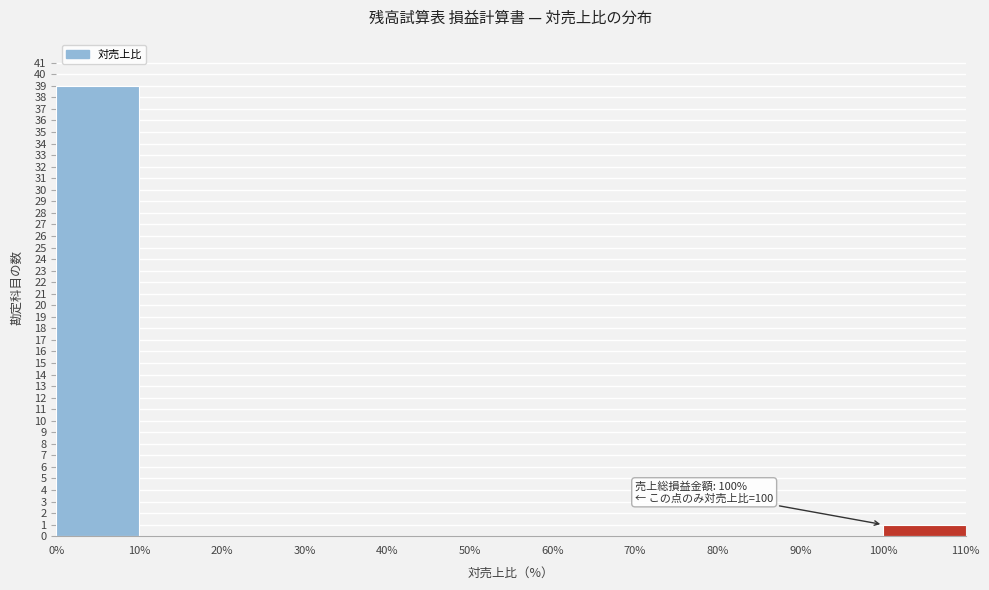

Which range on the x-axis has the tallest bar?

0% to 10%